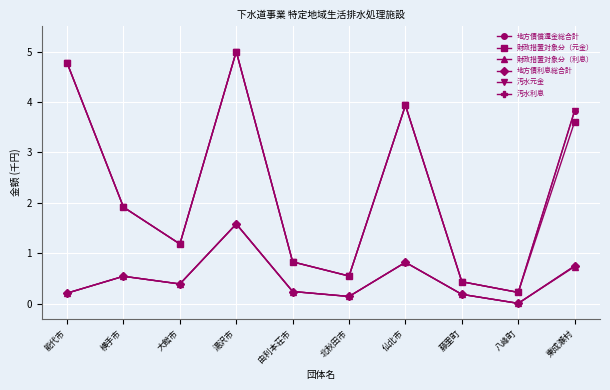

True or false: 汚水元金 has a value of 1.0 at 北秋田市.

False